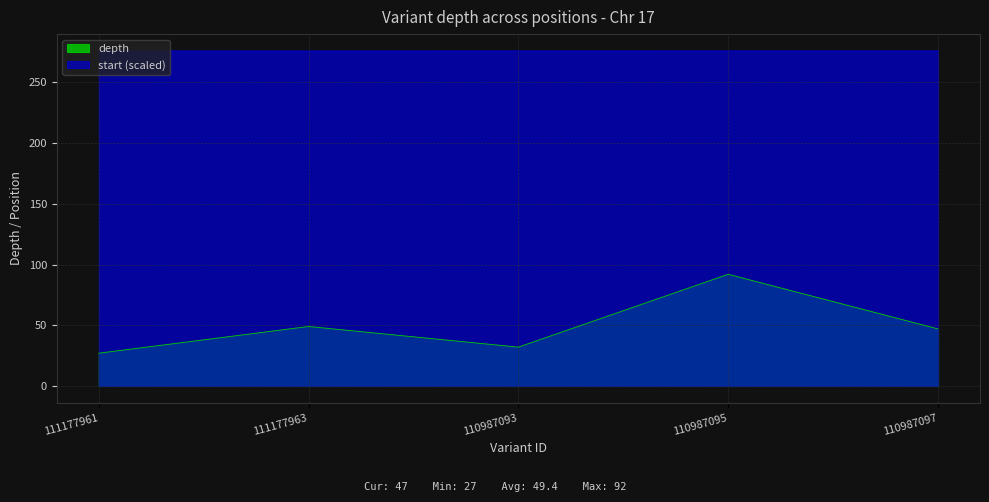

What value does the depth series have at 110987093?

32.0